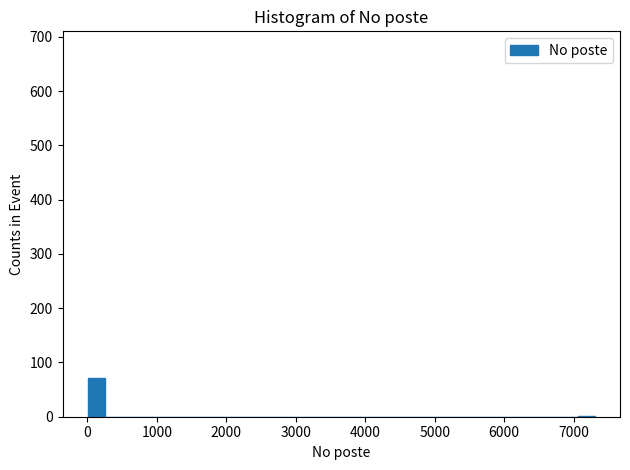

Read against the x-axis, roughly where is the centre of the tallest bar?

100